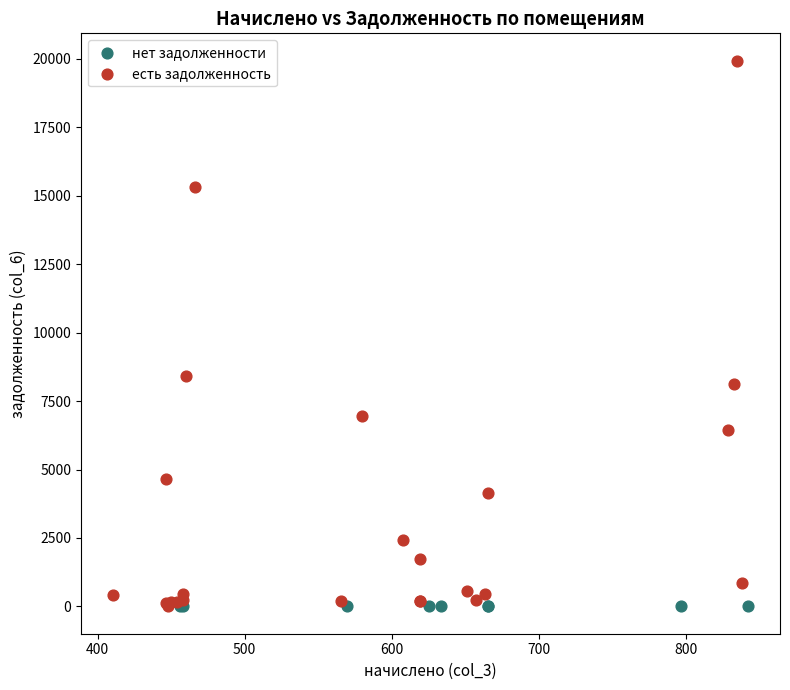

Which series reaches the maximum Y coordinate?

есть задолженность